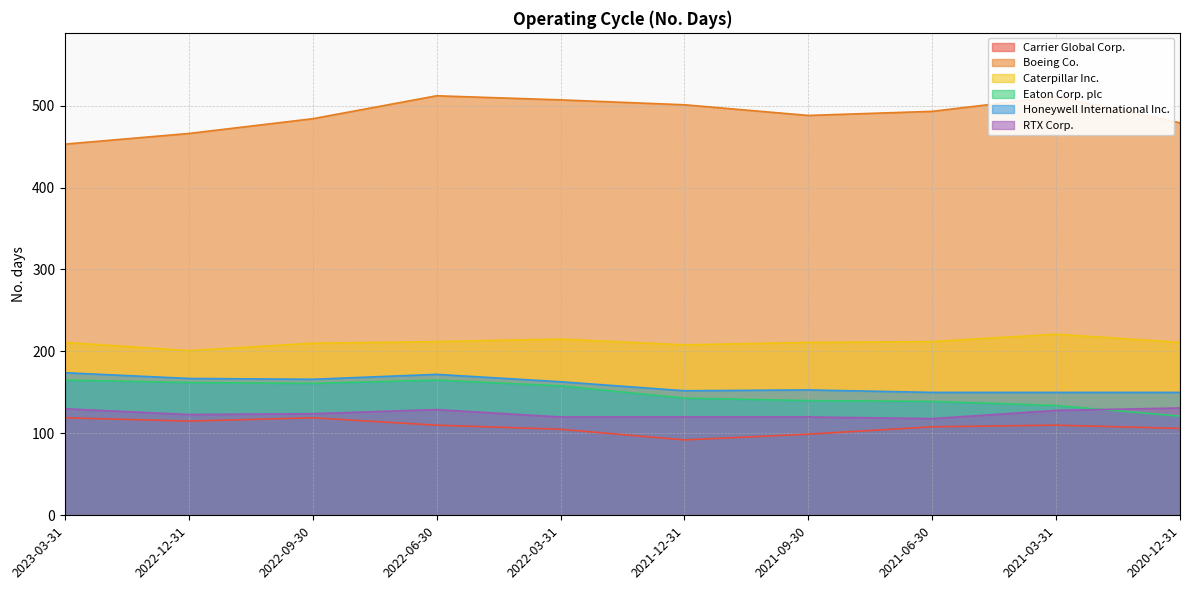

In Boeing Co., how many points are higher than both neighbors (excluding endpoints)?

2